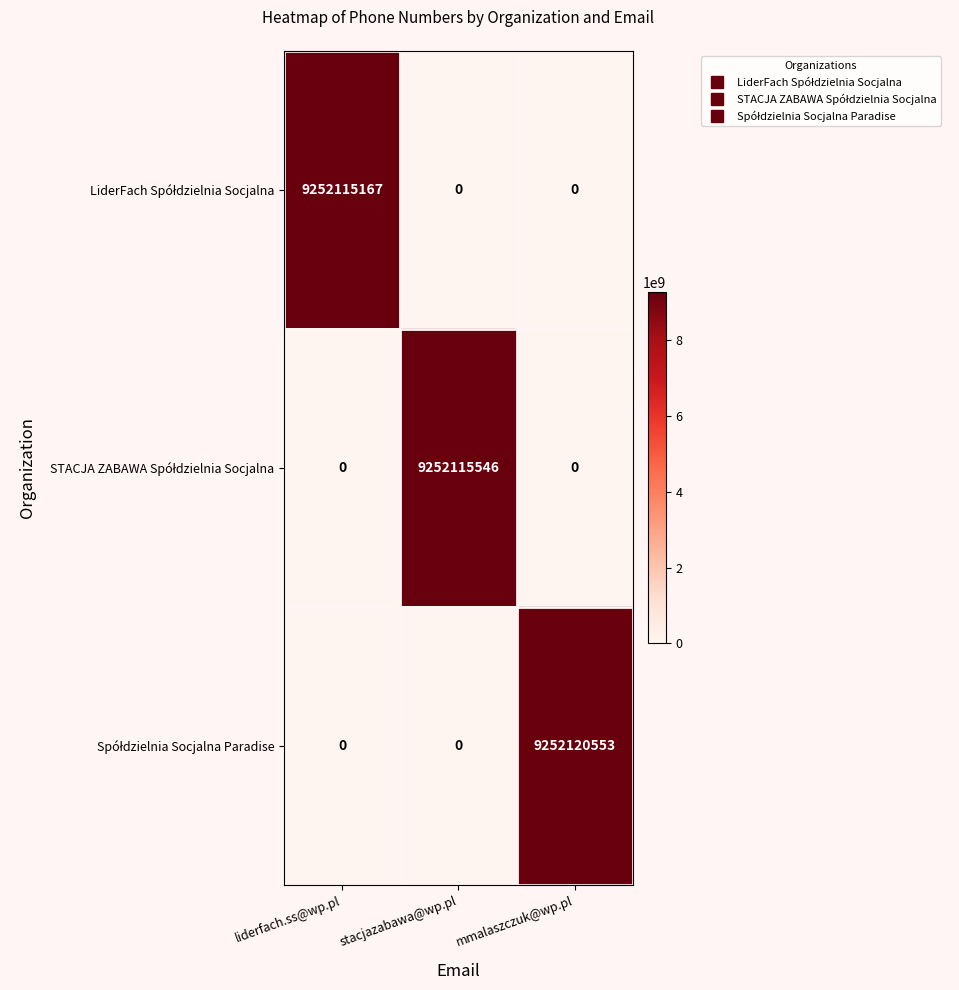

At which category is the sum across all series the highest?

mmalaszczuk@wp.pl